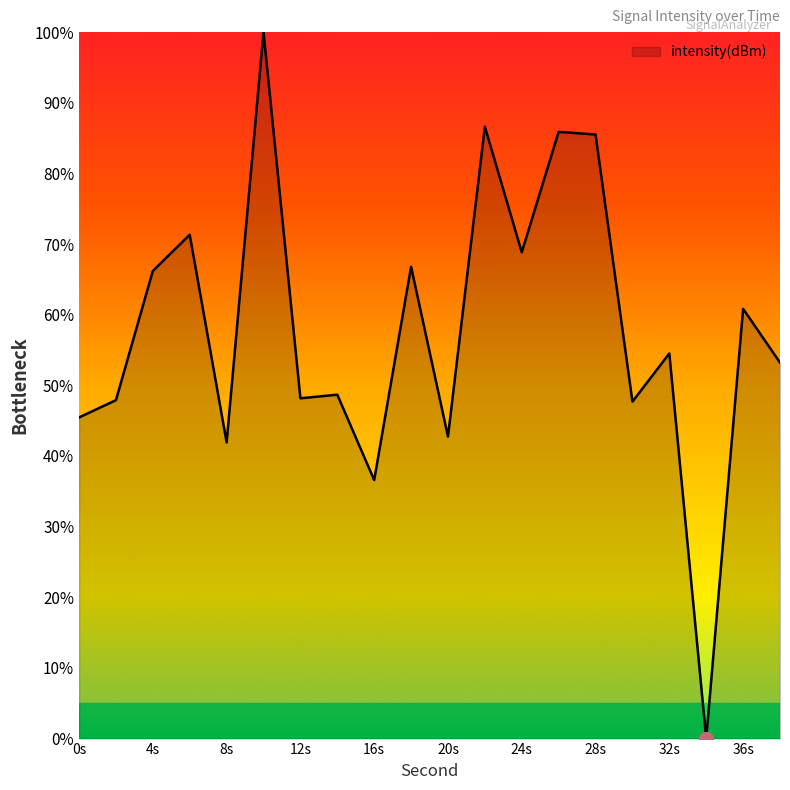

What is the greatest value displayed?

100.0